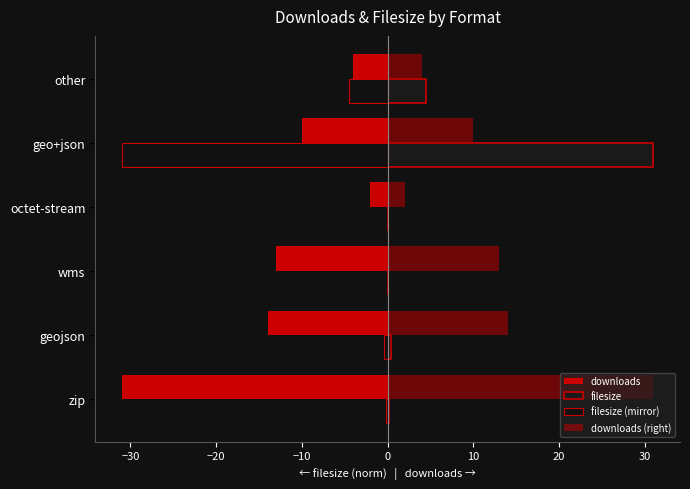

What is the difference between the second highest and second lowest values in the filesize series?

4.5